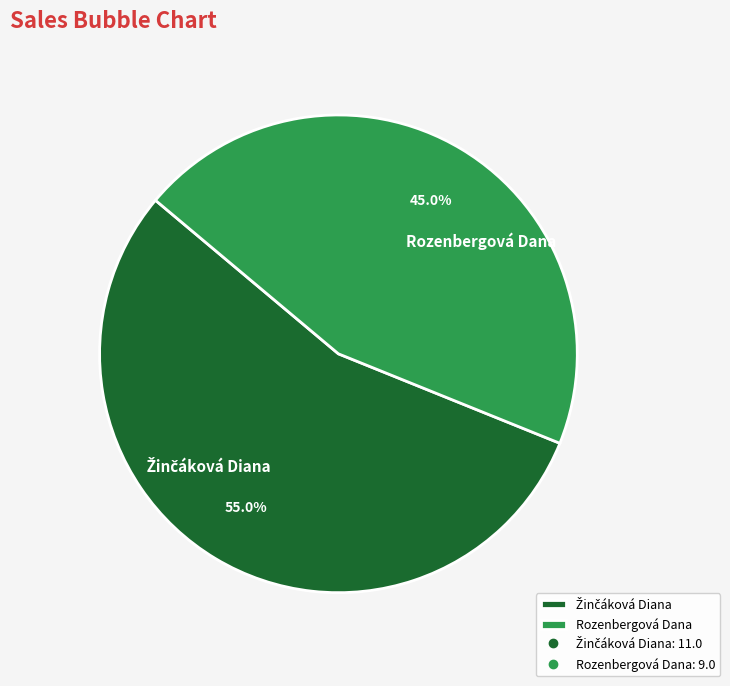

What portion of the pie excludes Rozenbergová Dana?

55.0%